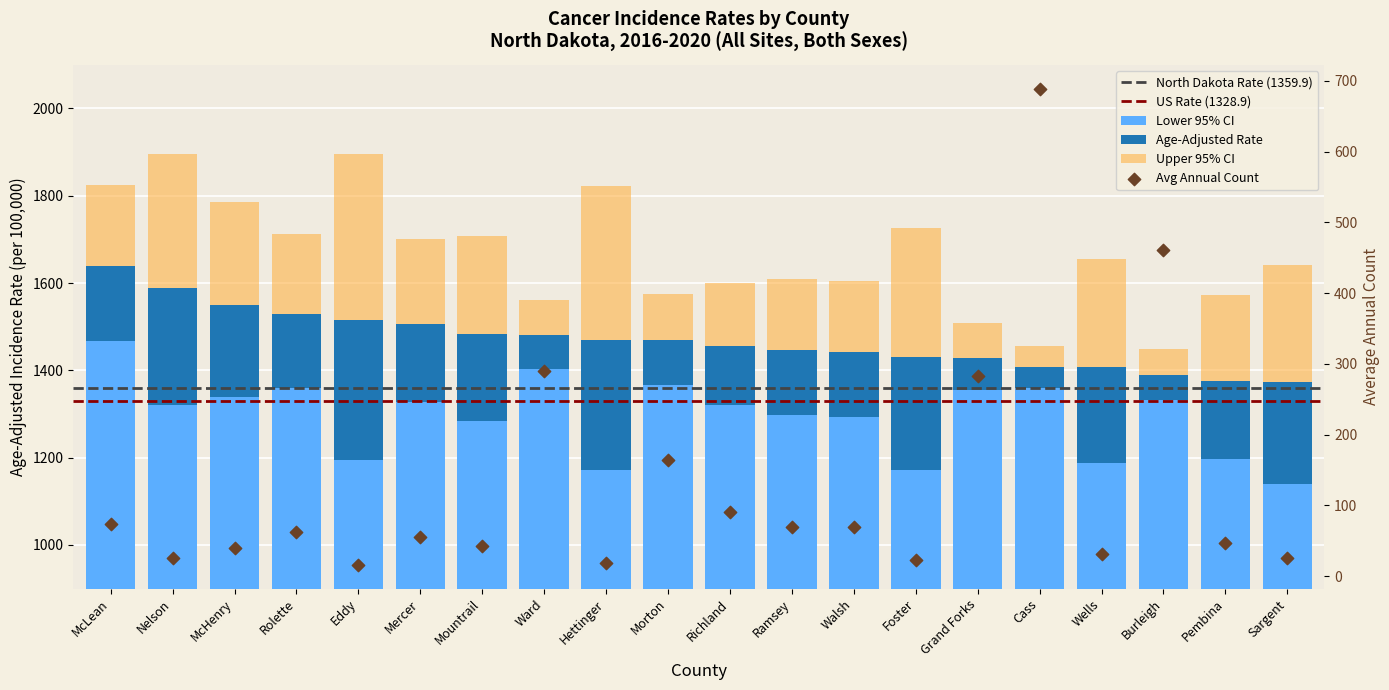

Which series has the widest spread of Y values?

Average Annual Count